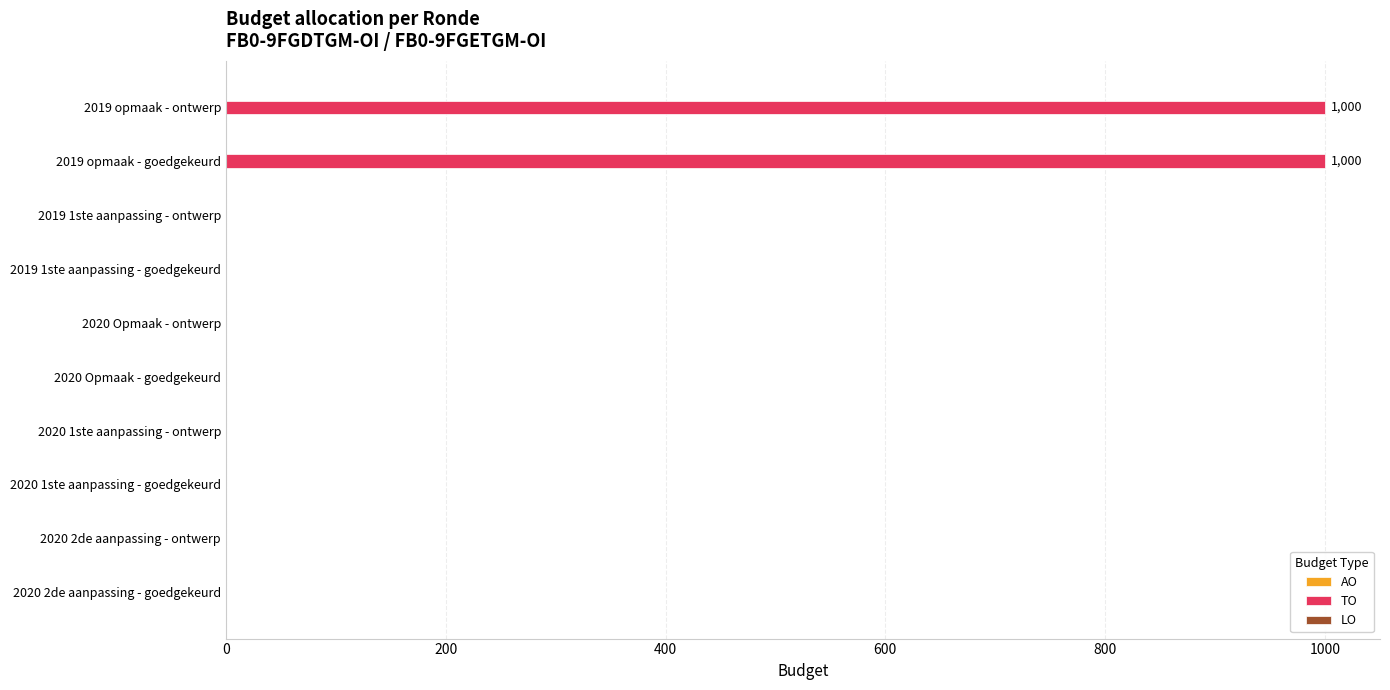

Is it true that the value at 2020 Opmaak - goedgekeurd is -531?

False